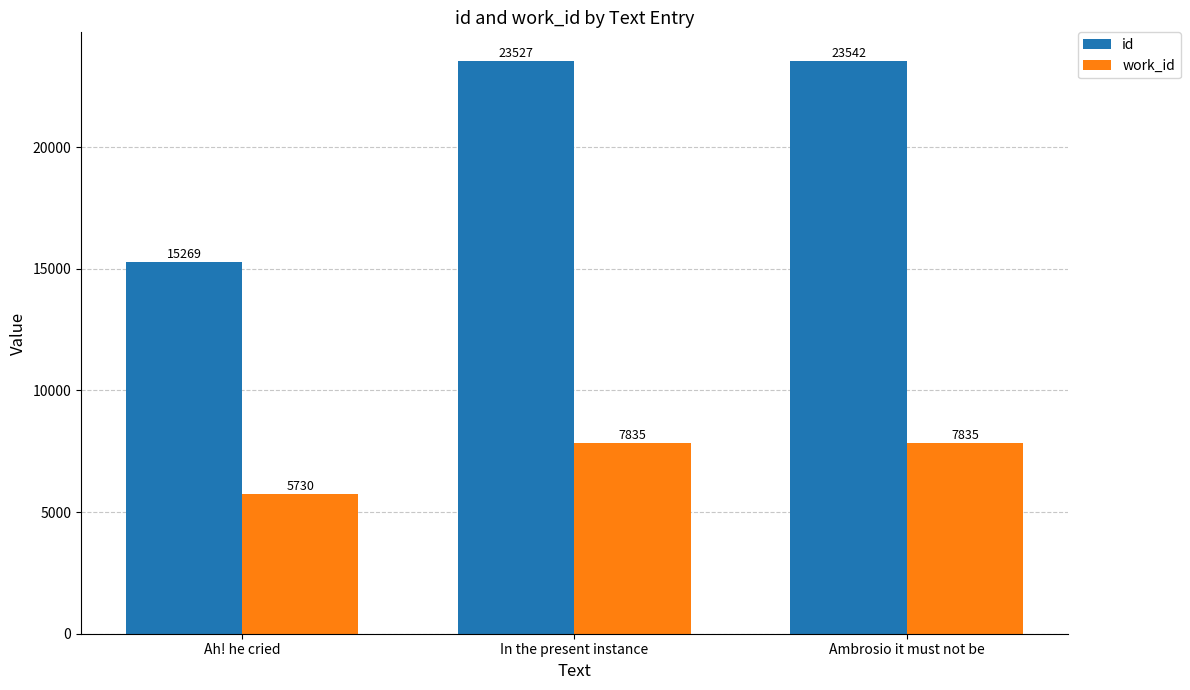

What position from the right is In the present instance?

2